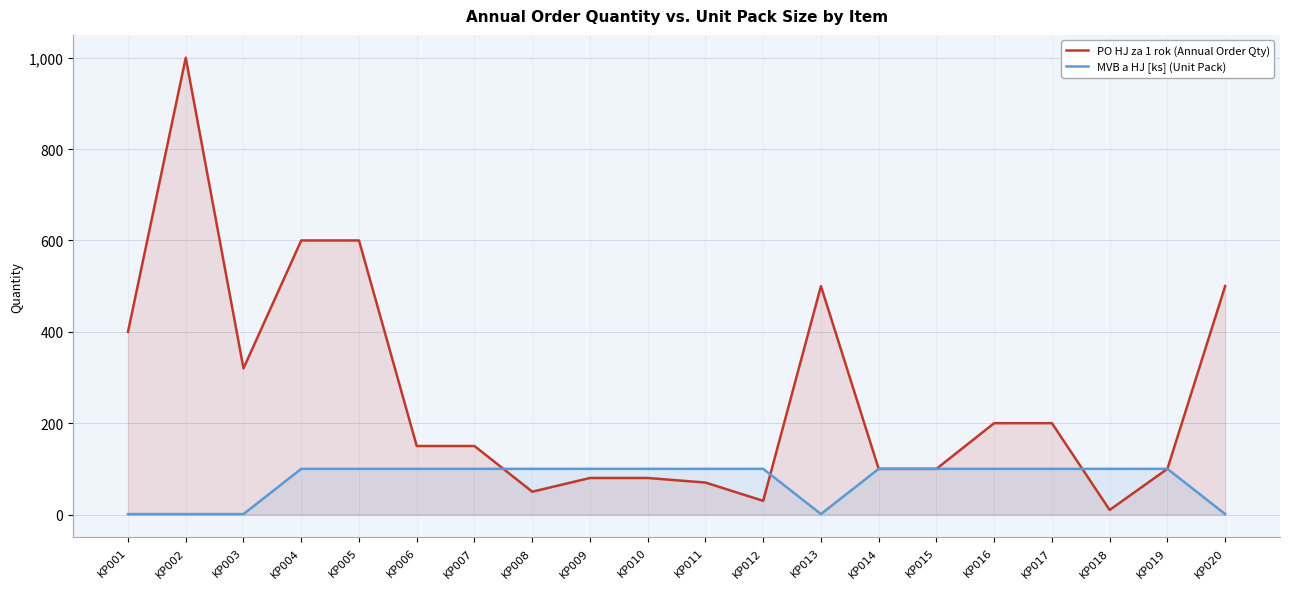

At KP016, list the series in order from smallest to largest.

MVB a HJ [ks] (Unit Pack), PO HJ za 1 rok (Annual Order Qty)